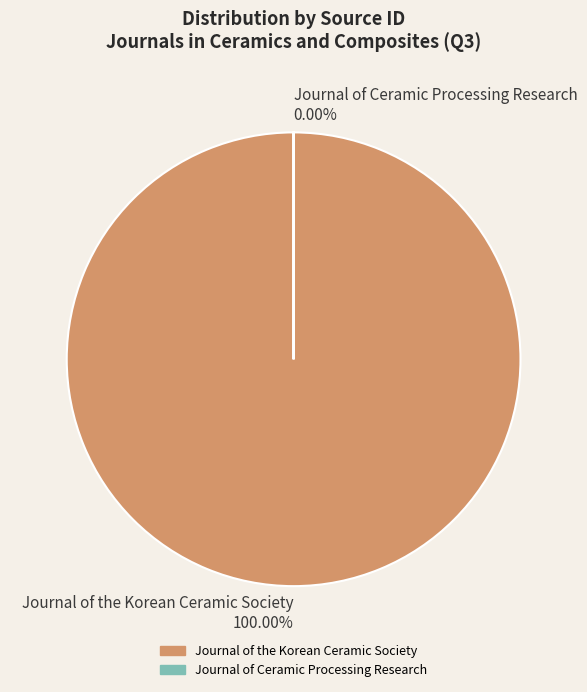

How many slices are in this pie chart?

2